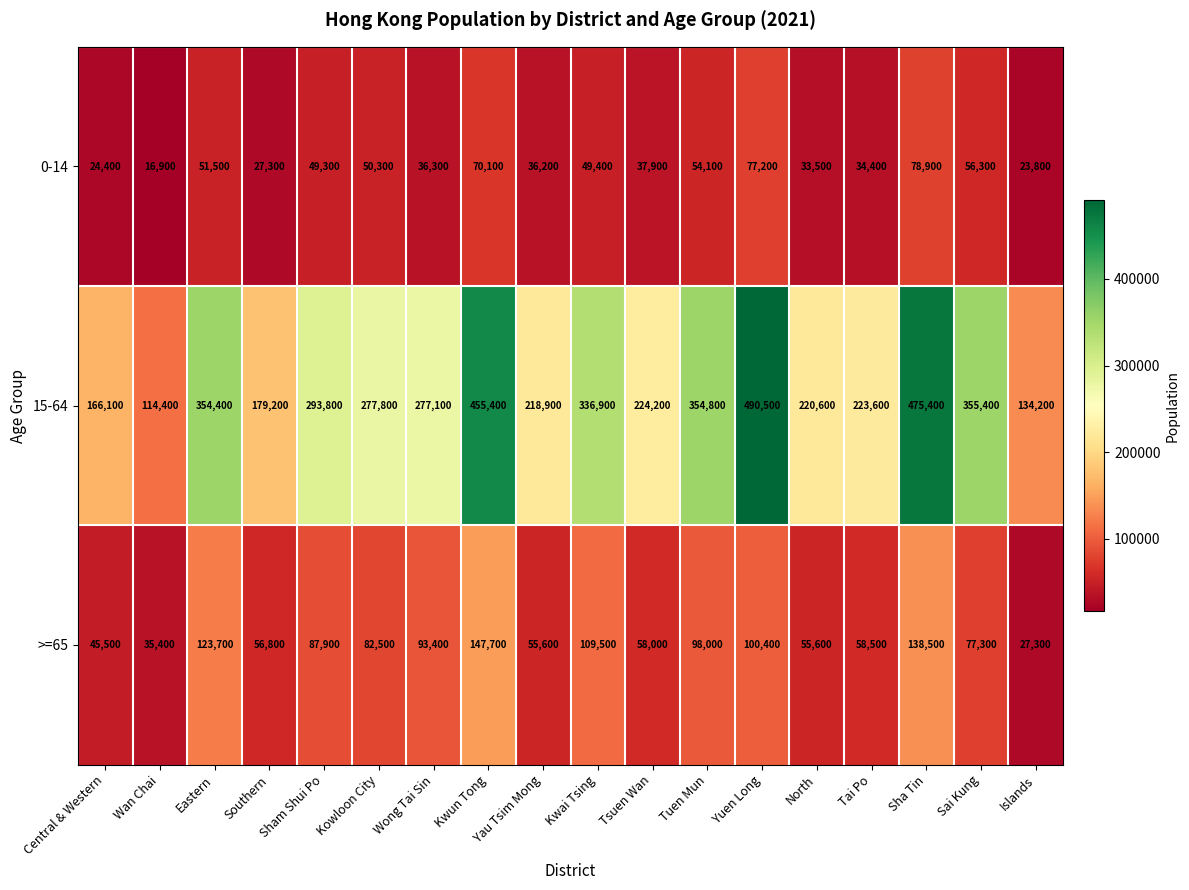

What is the sum of all >=65 values?

1451600